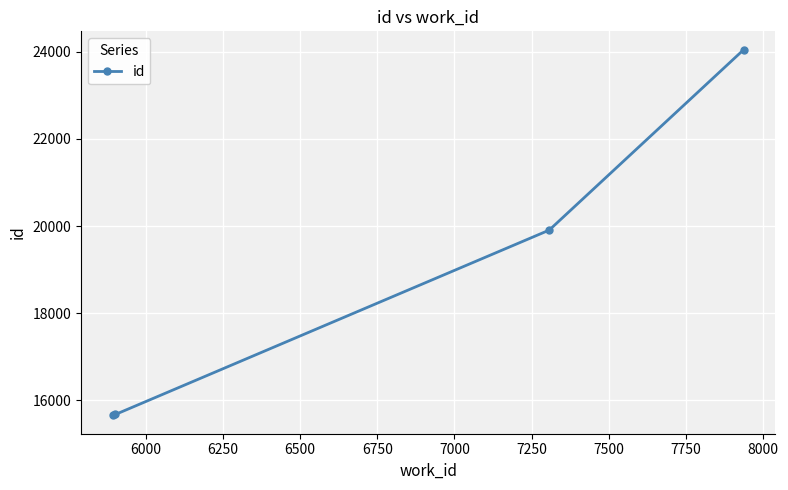

True or false: there are more than 2 points higher than both neighbors.

False